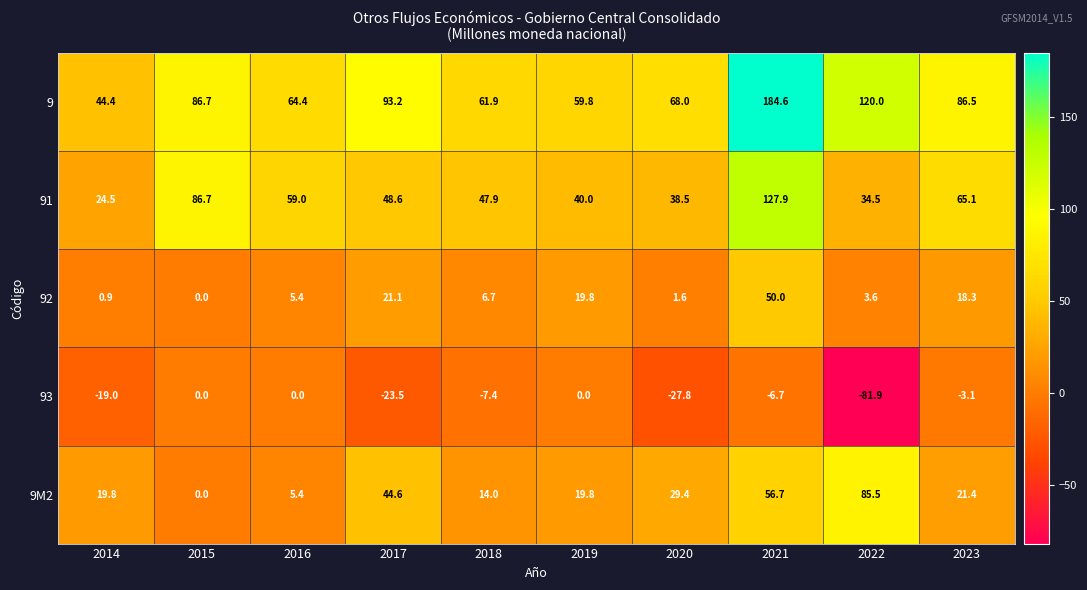

At which label is 9M2 closest to 42?

2017